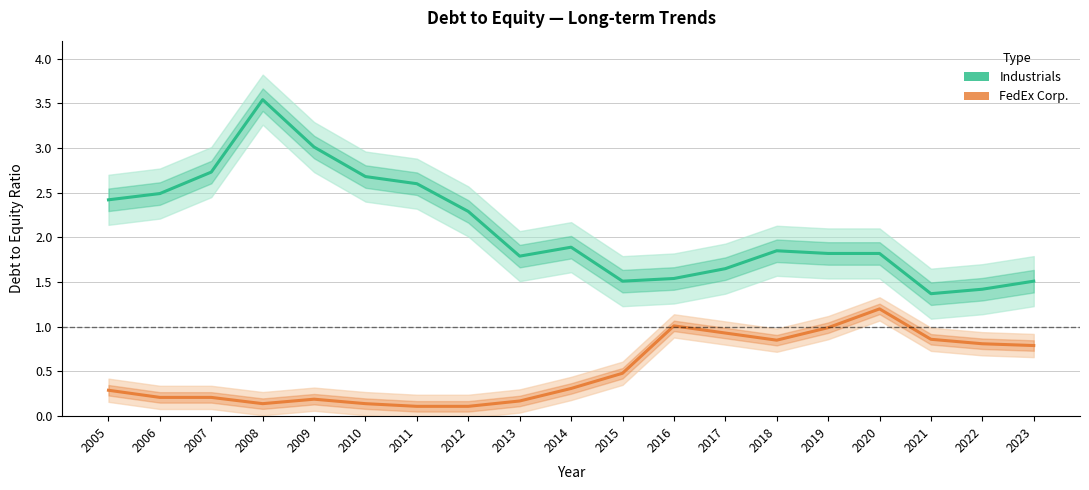

True or false: Industrials and FedEx Corp. intersect in this chart.

False